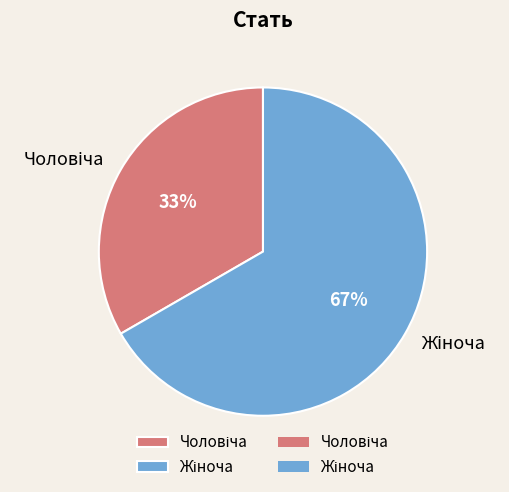

Does any single category account for the majority?

Yes